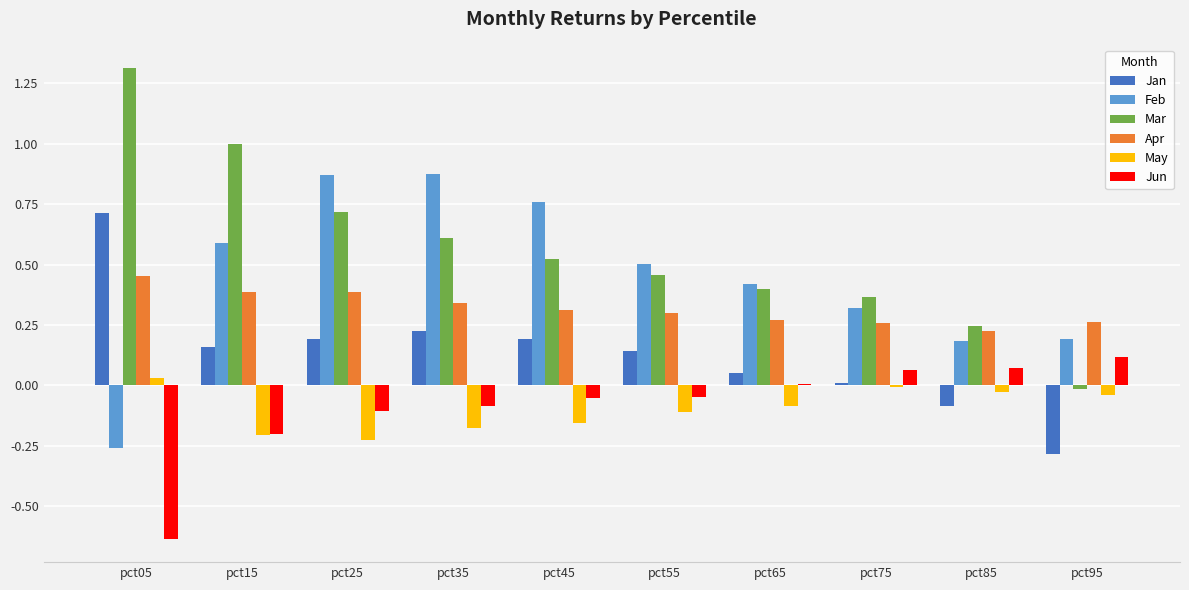

At which label does Jun reach its peak?

pct95